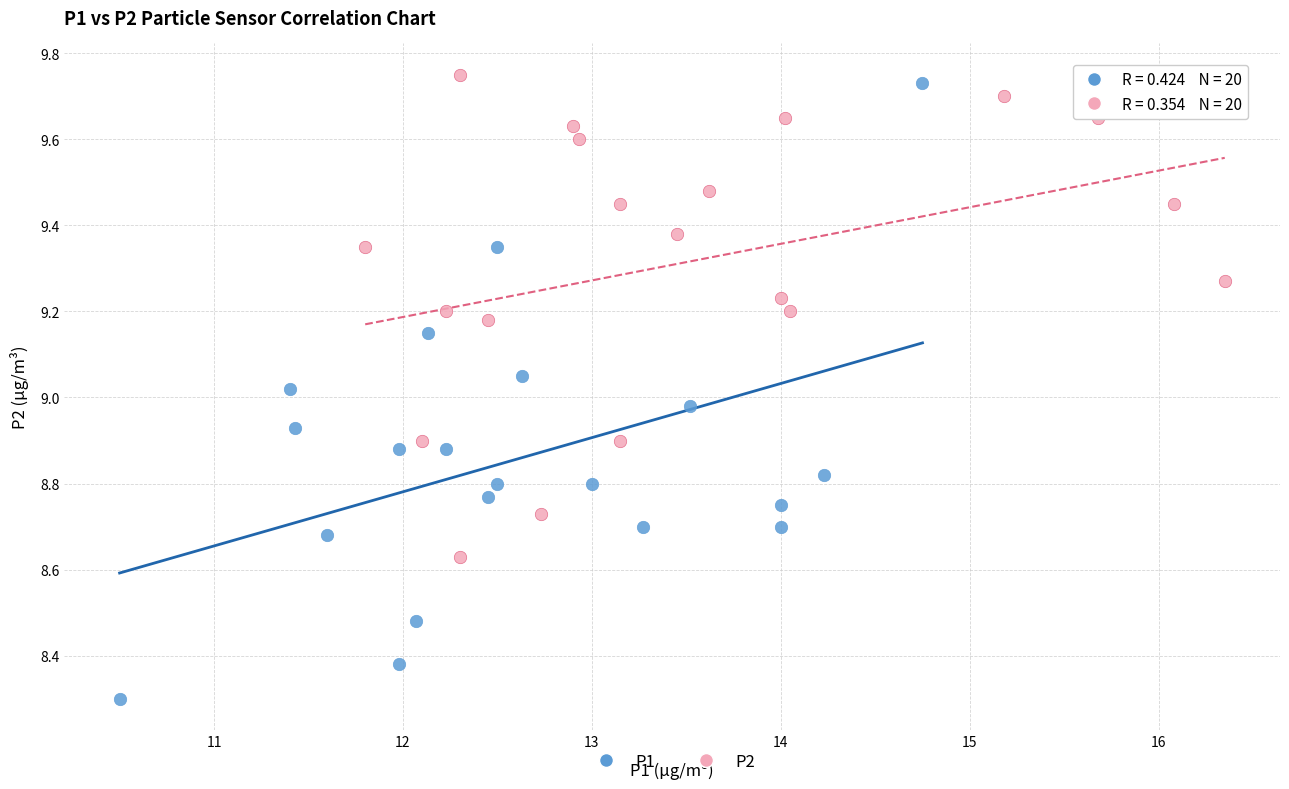

Which series contains the lowest Y value?

P1